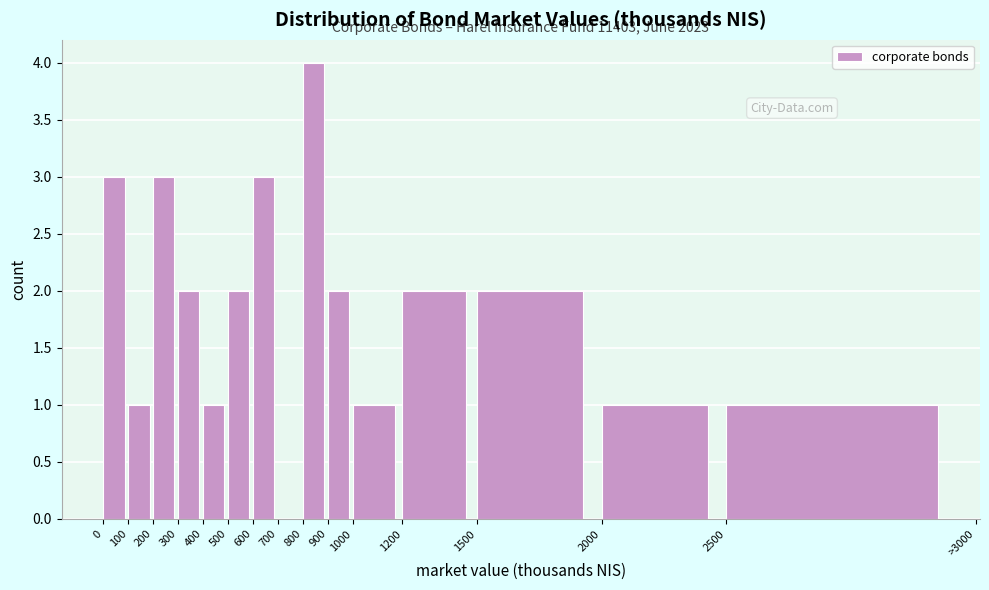

Reading left to right, list all the values displayed in this chart.

0=3	100=1	200=3	300=2	400=1	500=2	600=3	700=0	800=4	900=2	1000=1	1200=2	1500=2	2000=1	2500=1